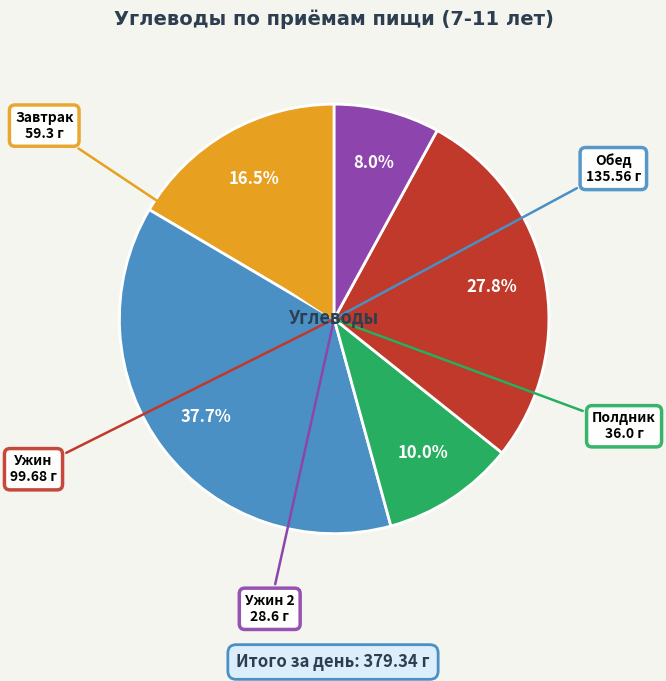

Does any single category account for the majority?

No